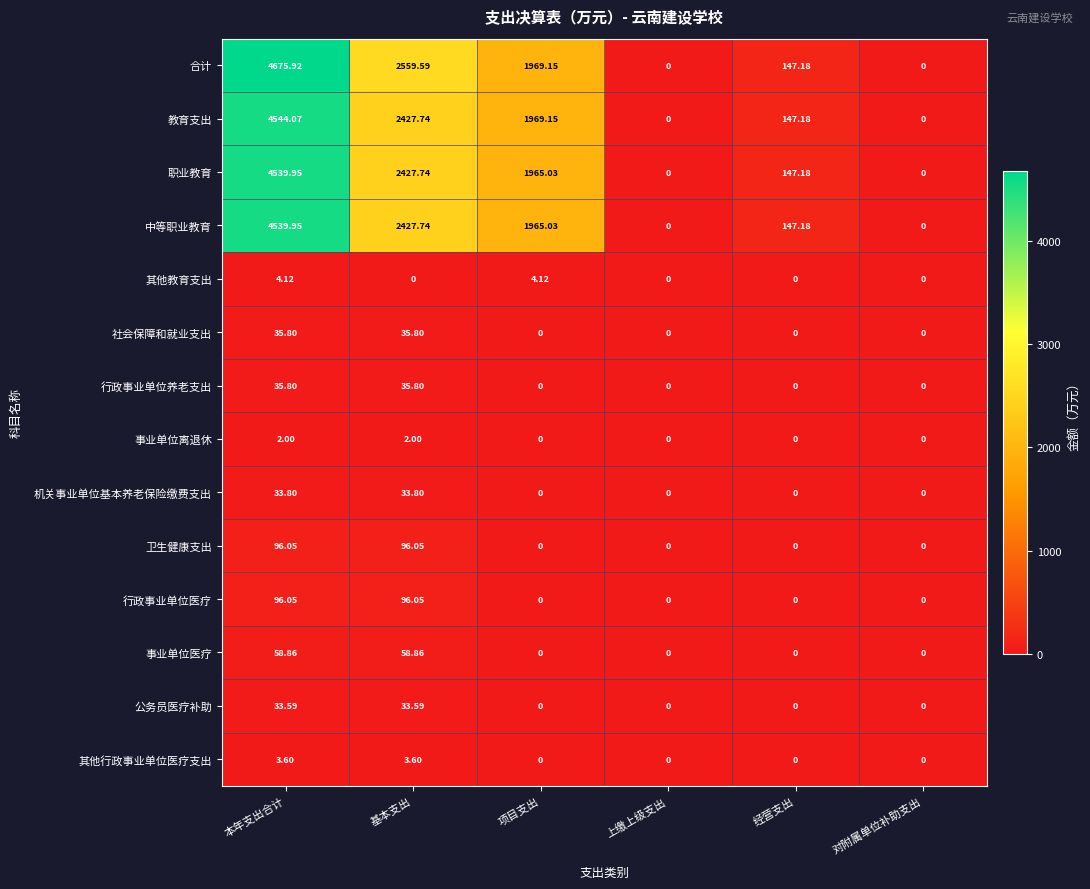

How many data points does each series have?

6